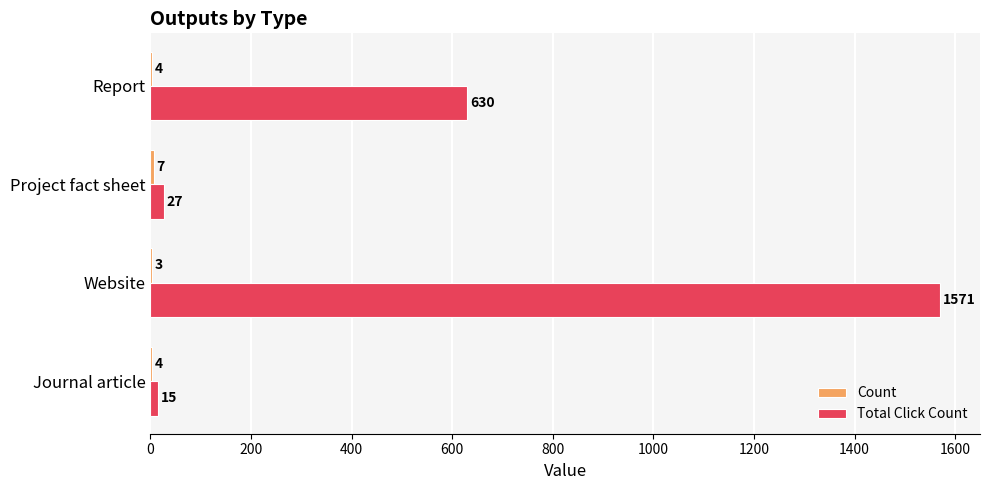

Which label corresponds to the largest value in the chart?

Website